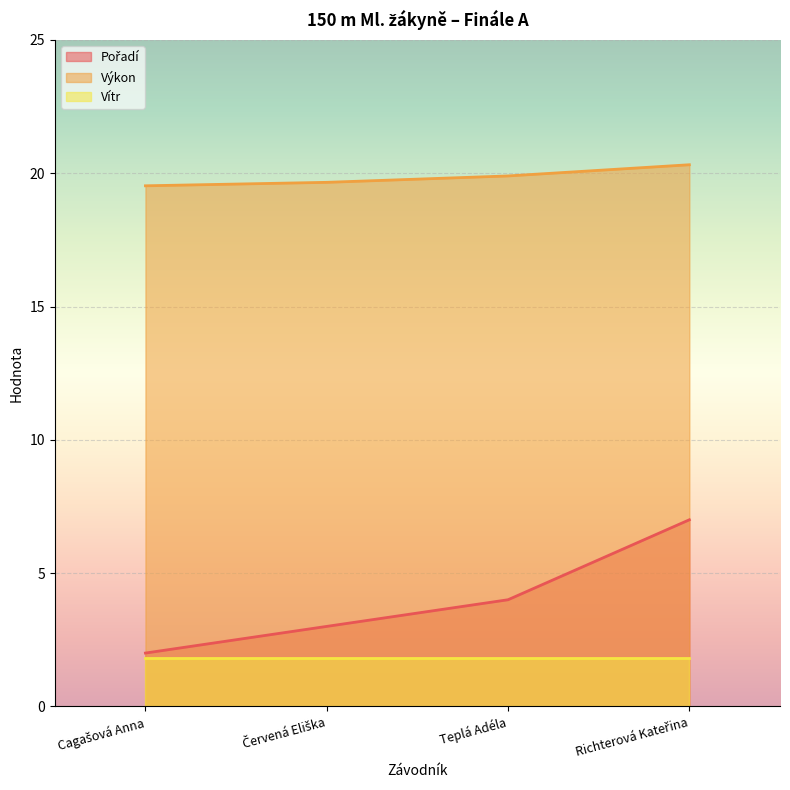

At how many categories does at least one series exceed 9?

4